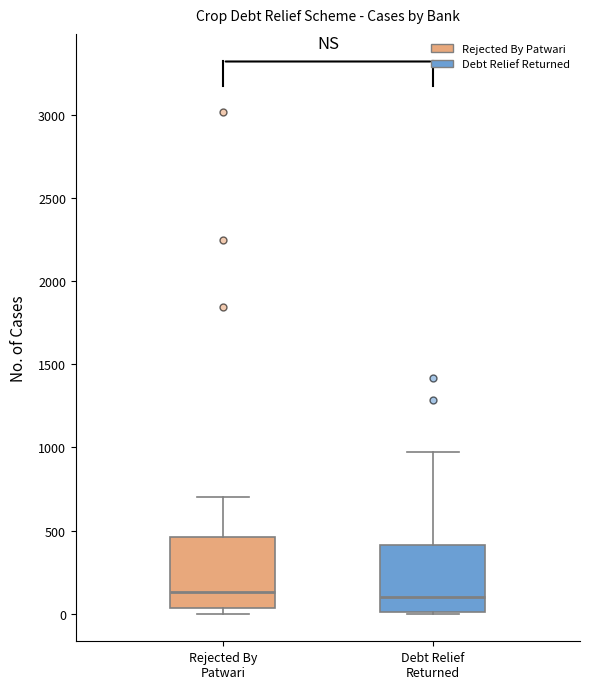

Reading left to right, read every box against the y-axis: the position of its median line, the range the box covers, and the ends of its whiskers. The values are not printed on the chart, so give them approximately, as read against the axis.

Rejected By Patwari: median 150, box 50 to 450, whiskers 0 to 700
Debt Relief Returned: median 100, box 0 to 400, whiskers 0 to 1000